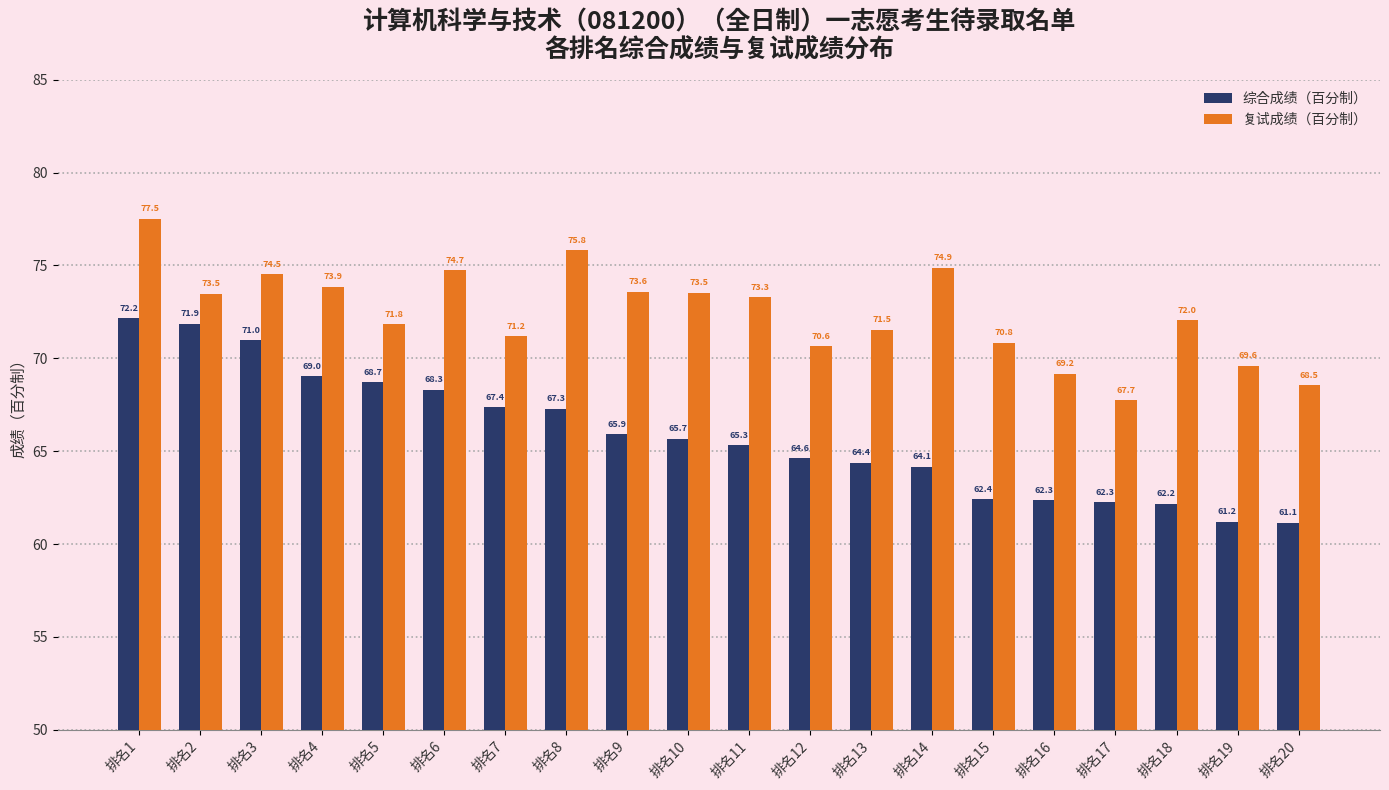

What are all the series names shown in the legend?

综合成绩（百分制）, 复试成绩（百分制）